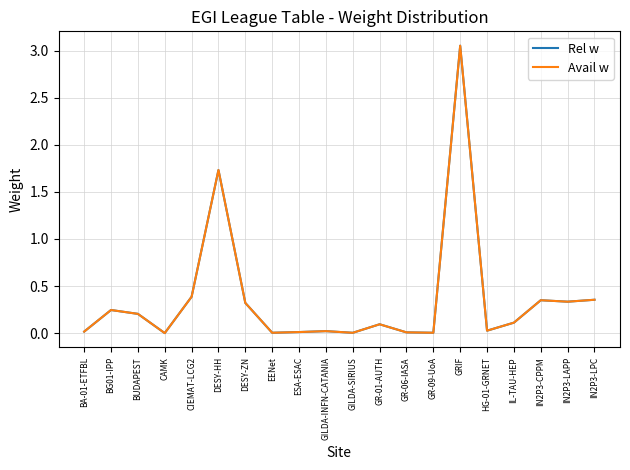

True or false: Avail w and Rel w intersect in this chart.

False